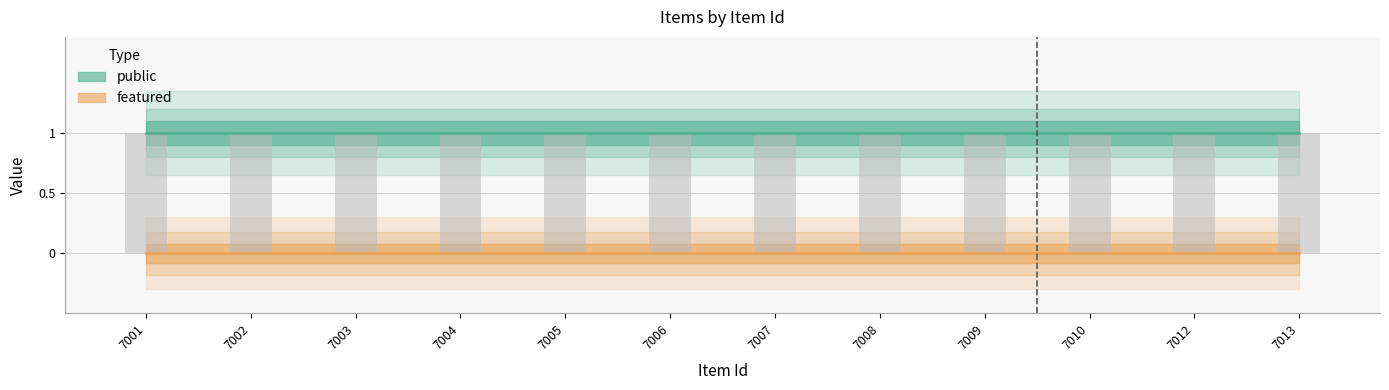

At which category does the chart reach its peak across all series?

7001